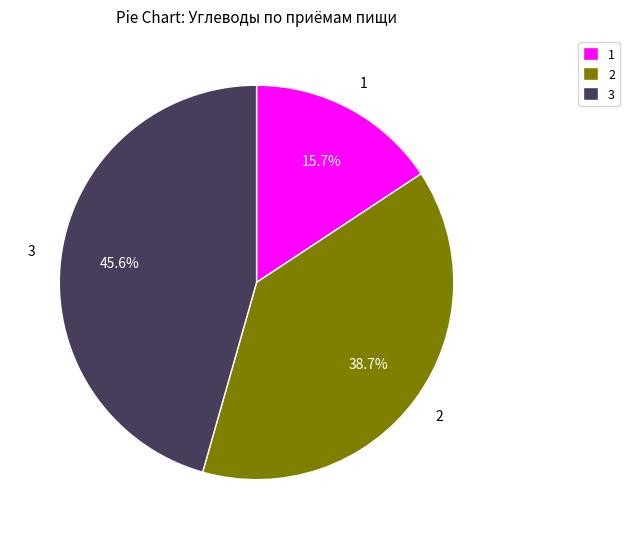

Is there any slice that represents more than half of the pie?

No